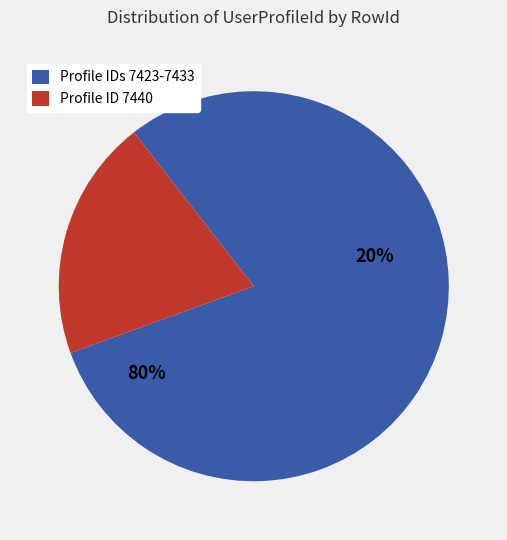

The Row 2 slice represents 34% of the pie. True or false?

False